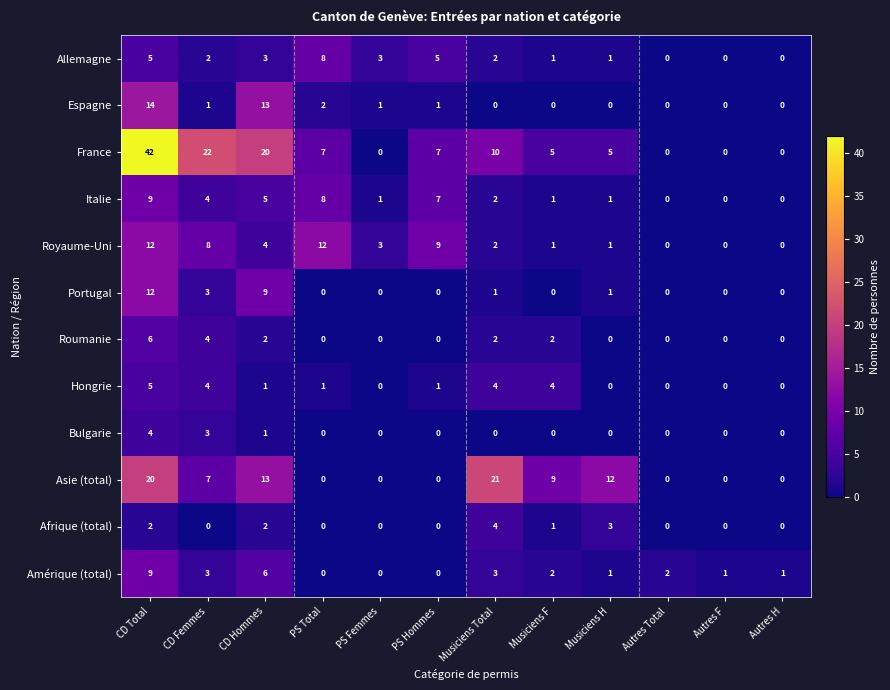

What is the sum of the Afrique (total) values at Musiciens H and Autres H?

3